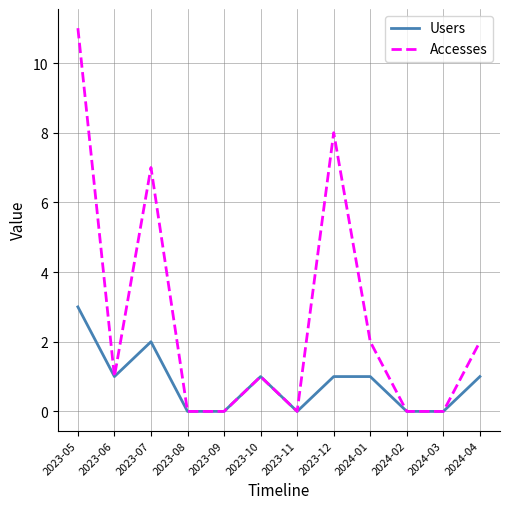

True or false: Accesses has a value of 7 at 2023-07.

True